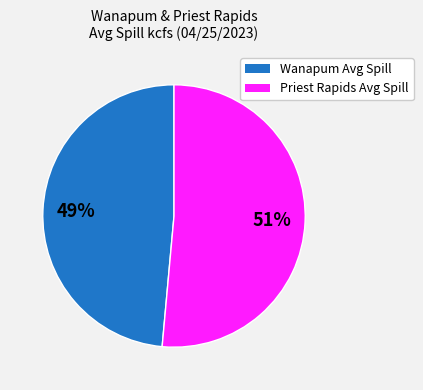

Rank the categories by value from highest to lowest.

Priest Rapids Avg Spill, Wanapum Avg Spill